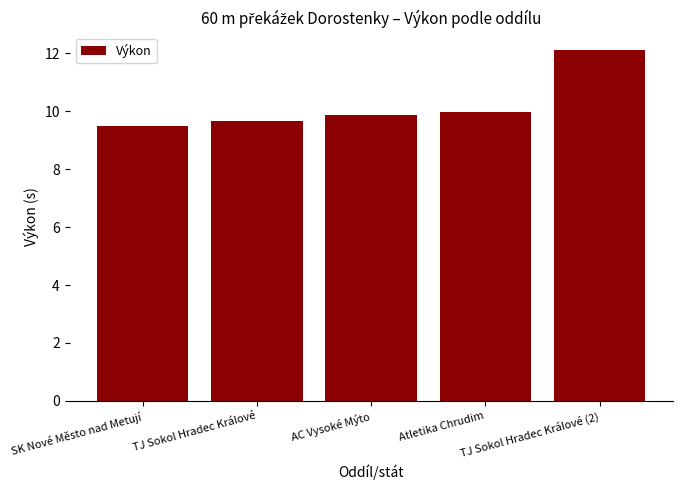

What position from the right is Atletika Chrudim?

2